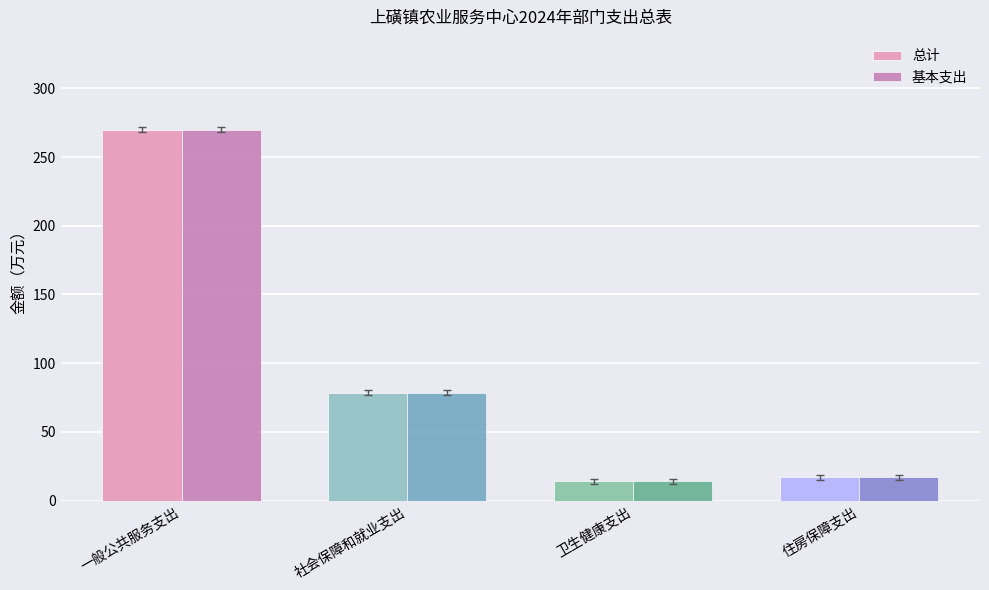

What is the difference between the 基本支出 values at 住房保障支出 and 一般公共服务支出?

253.1